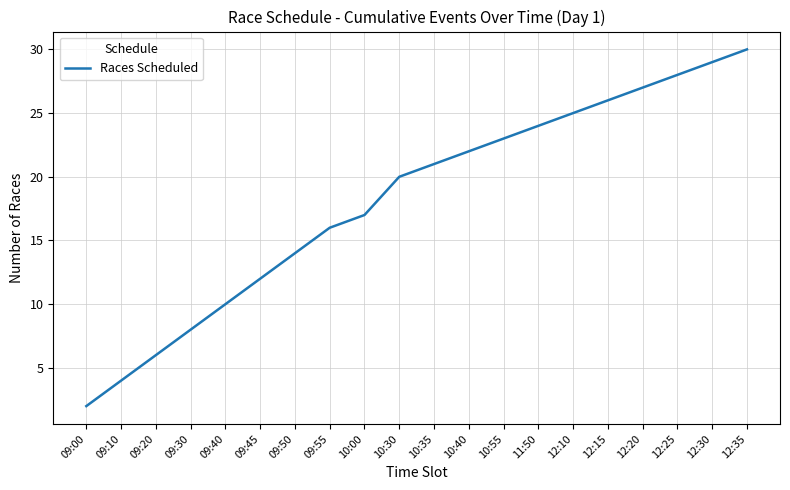

What is the change in value from 09:00 to 12:35?

+28